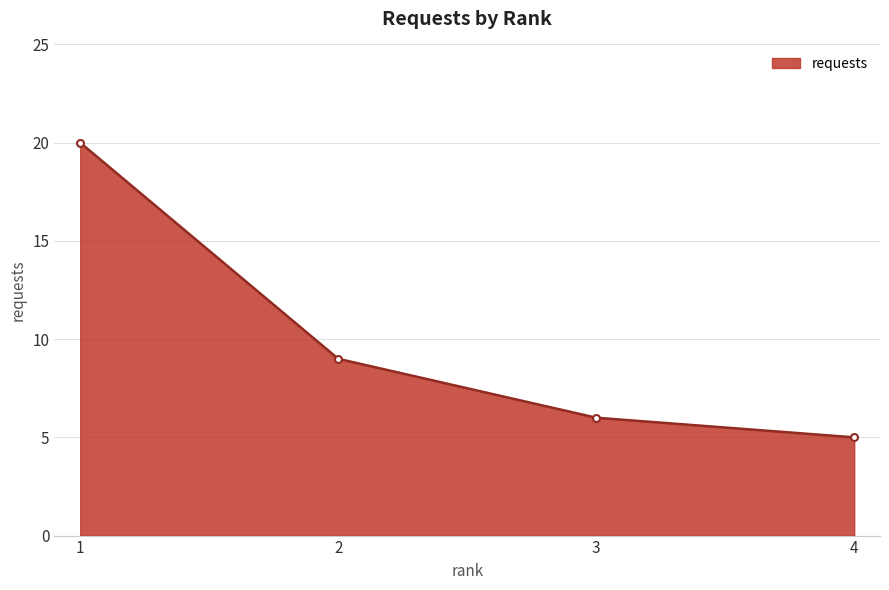

List the labels in order of value, smallest first.

4, 3, 2, 1